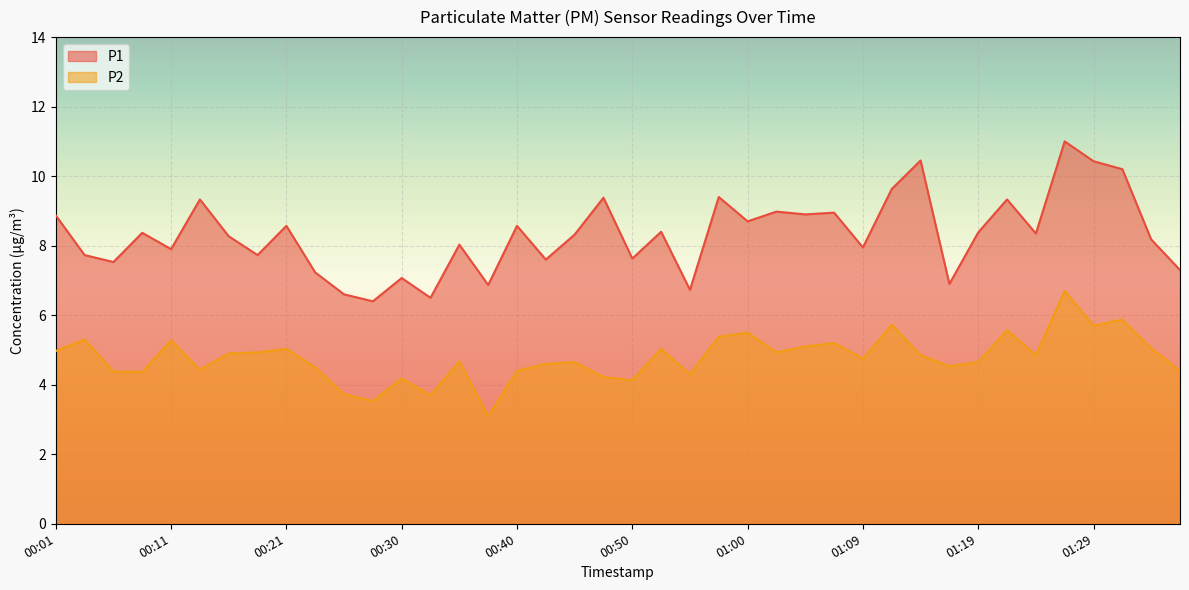

Reading left to right, extract all data points from this chart.

P1: 00:01=8.9	00:04=7.7	00:06=7.5	00:08=8.4	00:11=7.9	00:13=9.3	00:16=8.3	00:18=7.7	00:21=8.6	00:23=7.2	00:25=6.6	00:28=6.4	00:30=7.1	00:33=6.5	00:35=8.0	00:38=6.9	00:40=8.6	00:42=7.6	00:45=8.3	00:47=9.4	00:50=7.6	00:52=8.4	00:55=6.7	00:57=9.4	01:00=8.7	01:02=9.0	01:04=8.9	01:07=8.9	01:09=8.0	01:12=9.6	01:14=10.4	01:17=6.9	01:19=8.4	01:22=9.3	01:24=8.3	01:26=11.0	01:29=10.4	01:31=10.2	01:34=8.2	01:36=7.3
P2: 00:01=5.0	00:04=5.3	00:06=4.4	00:08=4.4	00:11=5.3	00:13=4.4	00:16=4.9	00:18=4.9	00:21=5.0	00:23=4.5	00:25=3.7	00:28=3.5	00:30=4.2	00:33=3.7	00:35=4.7	00:38=3.1	00:40=4.4	00:42=4.6	00:45=4.7	00:47=4.2	00:50=4.1	00:52=5.0	00:55=4.3	00:57=5.4	01:00=5.5	01:02=4.9	01:04=5.1	01:07=5.2	01:09=4.8	01:12=5.7	01:14=4.8	01:17=4.5	01:19=4.7	01:22=5.6	01:24=4.8	01:26=6.7	01:29=5.7	01:31=5.9	01:34=5.0	01:36=4.4